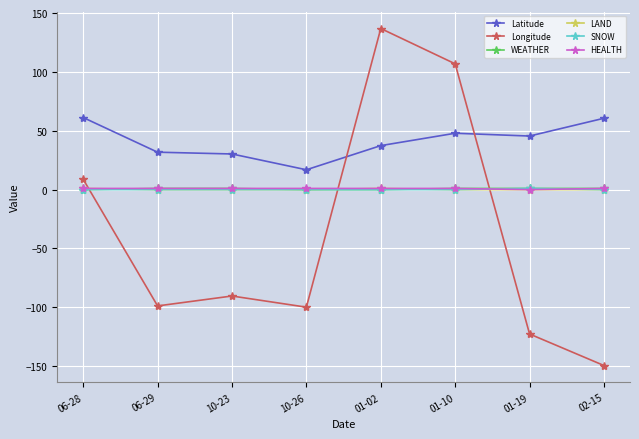

Does the chart have visible grid lines?

Yes